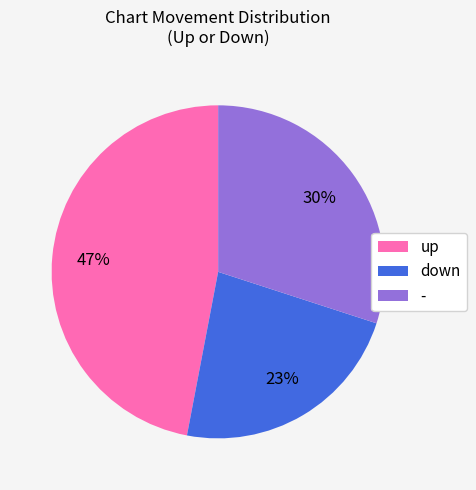

Between up and -, which is larger?

up